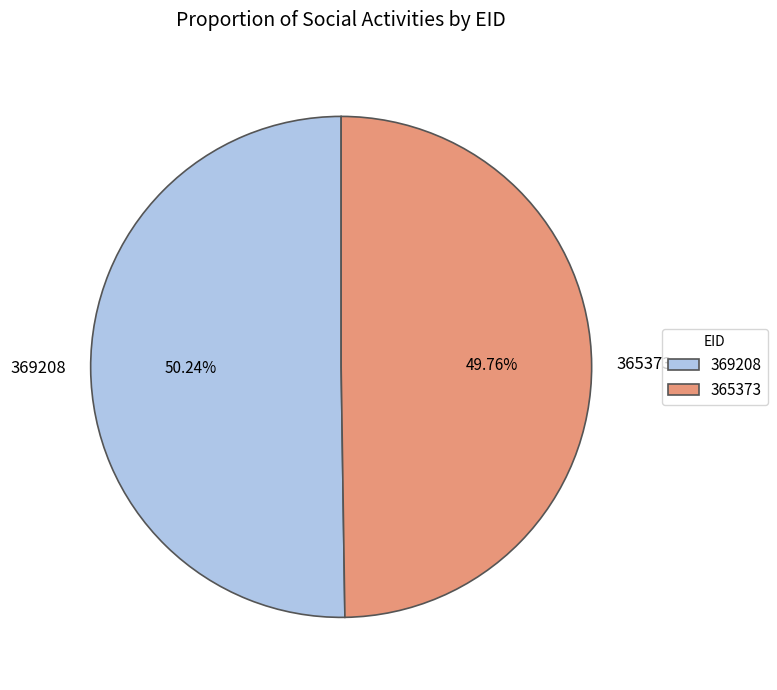

Count the number of slices in the pie.

2